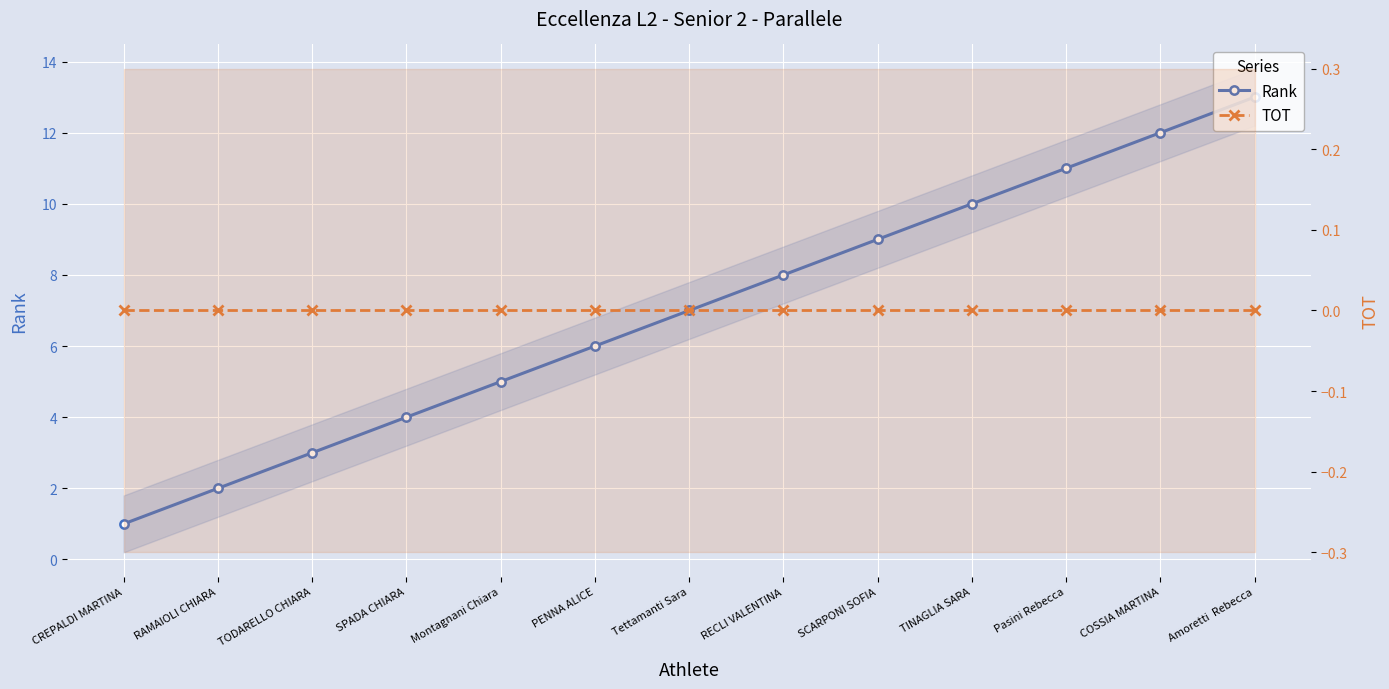

Which series has the largest range (max minus min)?

Rank